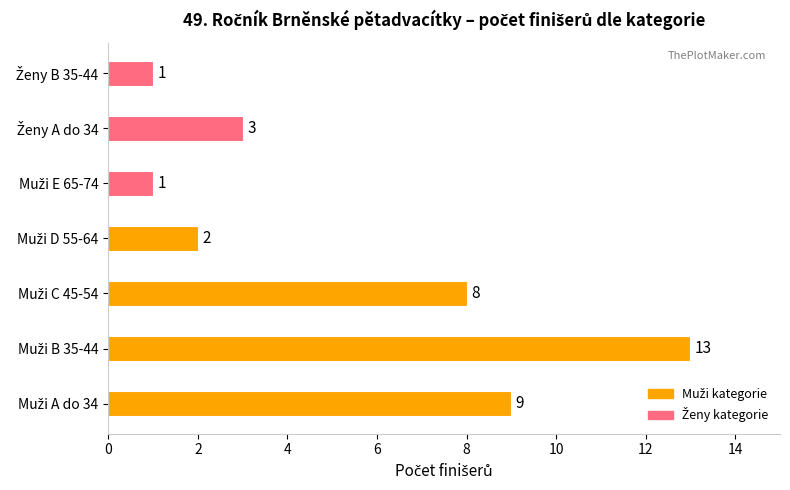

How many distinct data groups are displayed?

1